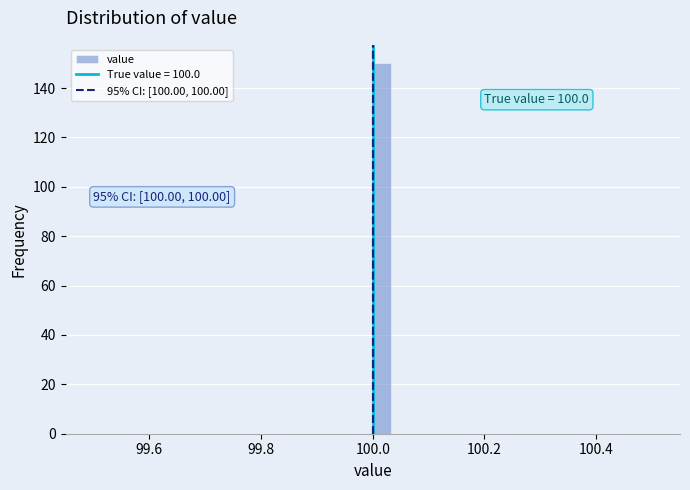

Read against the x-axis, roughly where is the centre of the tallest bar?

100.02